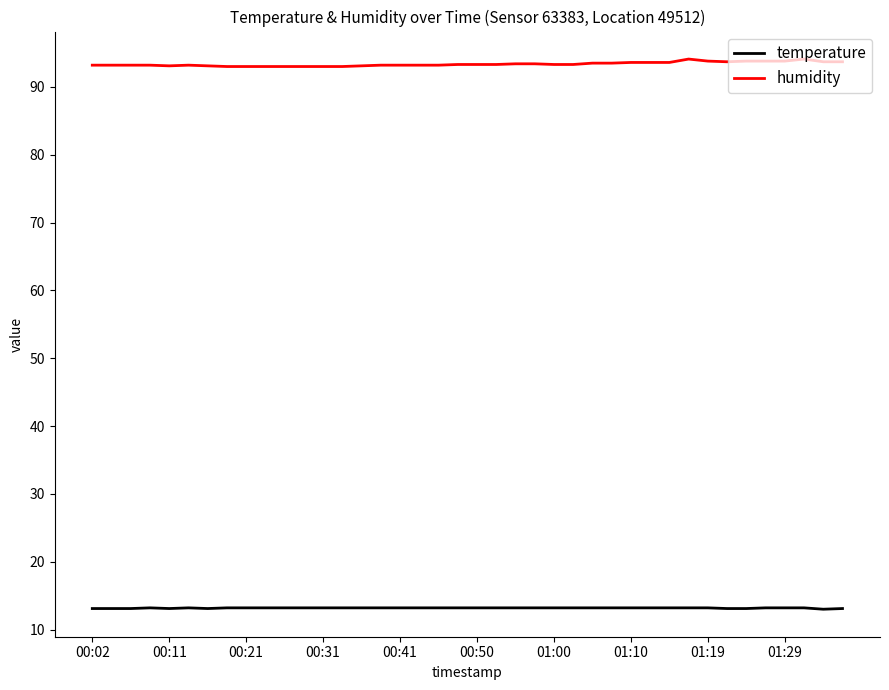

Rank the series by their maximum value, from highest to lowest.

humidity, temperature